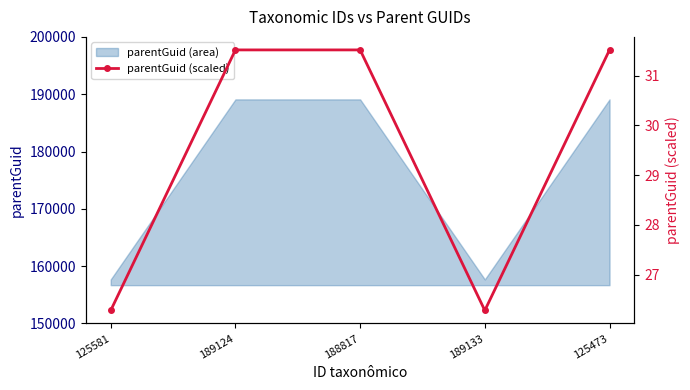

What is the minimum value for parentGuid (area)?

157688